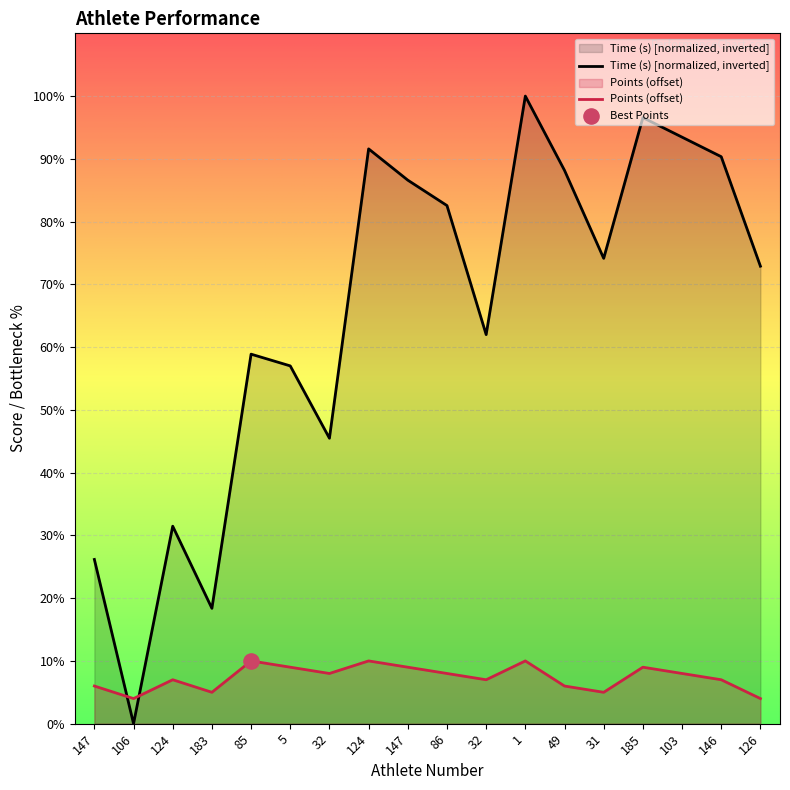

Is the value of Time (s) at 106 greater than the value of Points at 106?

No